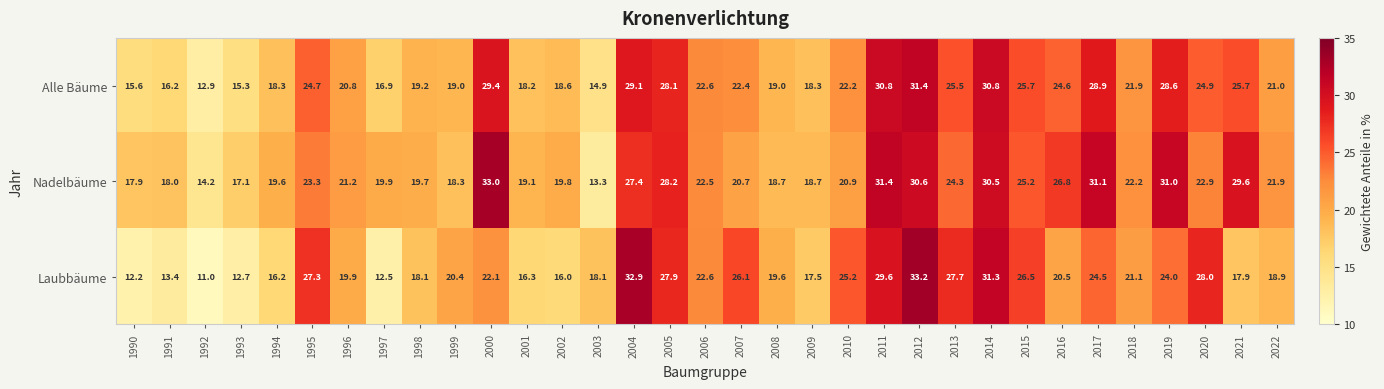

At which category does the chart reach its minimum across all series?

1992